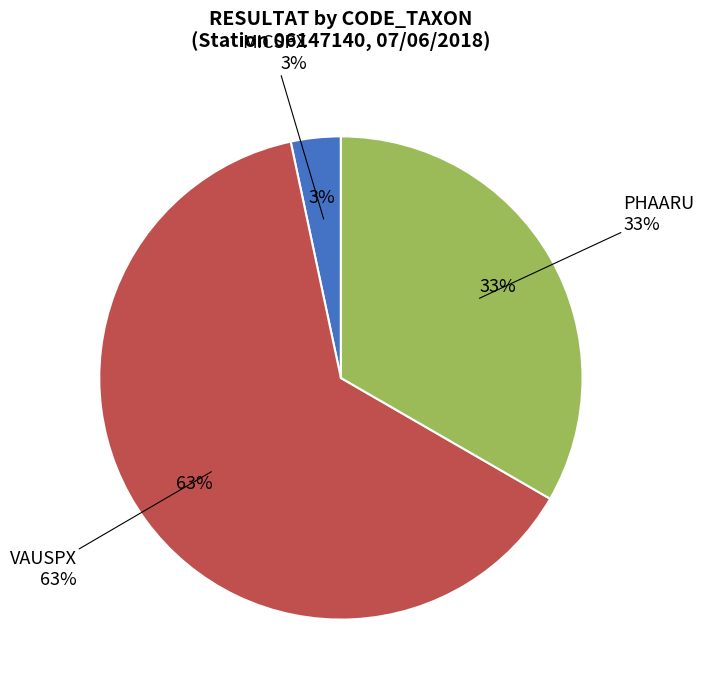

Between VAUSPX and MICSPX, which is larger?

VAUSPX